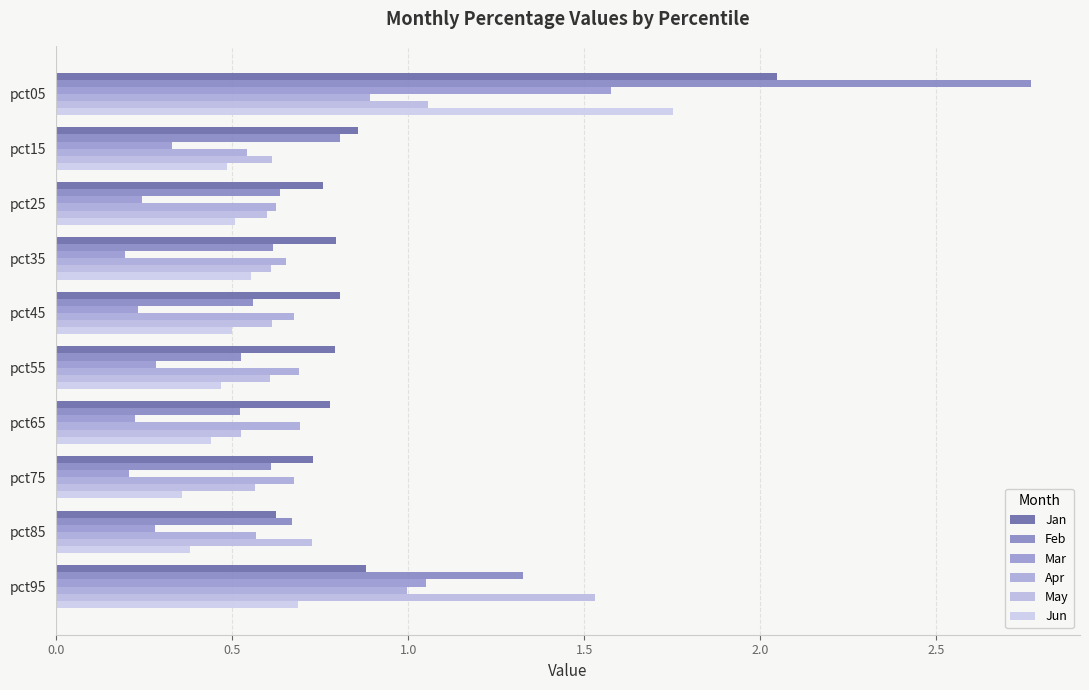

How many distinct data groups are displayed?

6